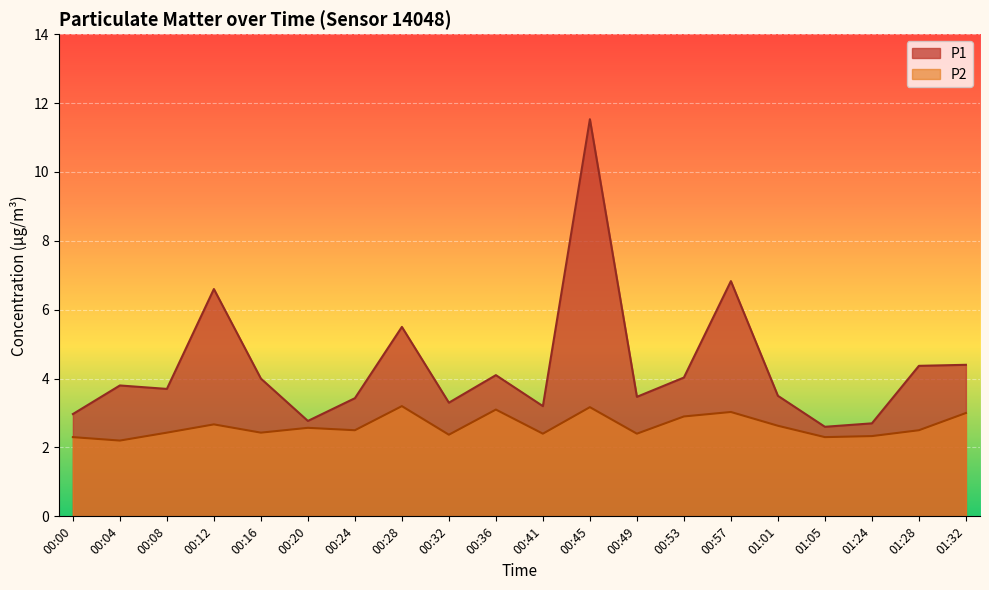

True or false: P2 and P1 cross at least once.

False